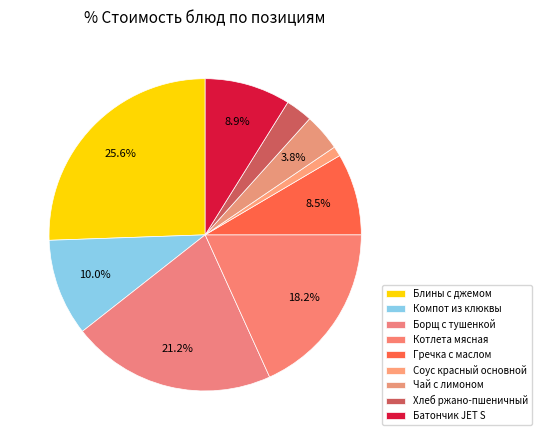

Count the number of slices in the pie.

9